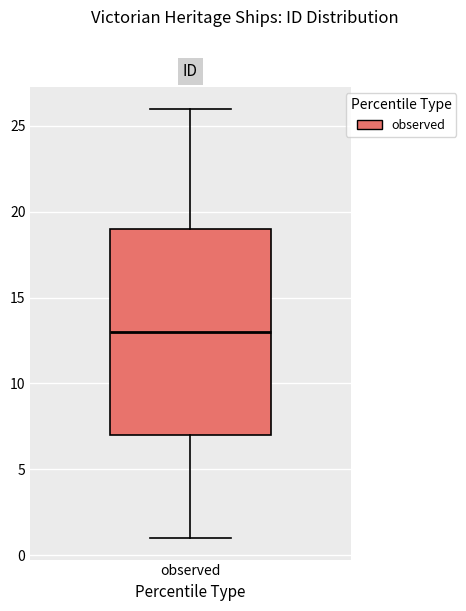

Where is the lower edge of the box for observed on the y-axis? The values are not printed on the chart, so give them approximately, as read against the axis.

7